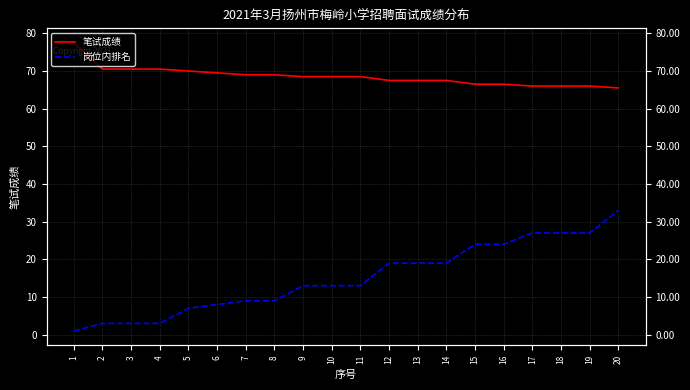

Which label corresponds to the smallest value in the chart?

1